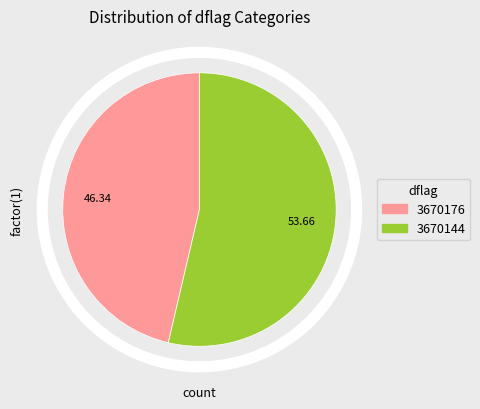

Between 3670144 and 3670176, which is larger?

3670144